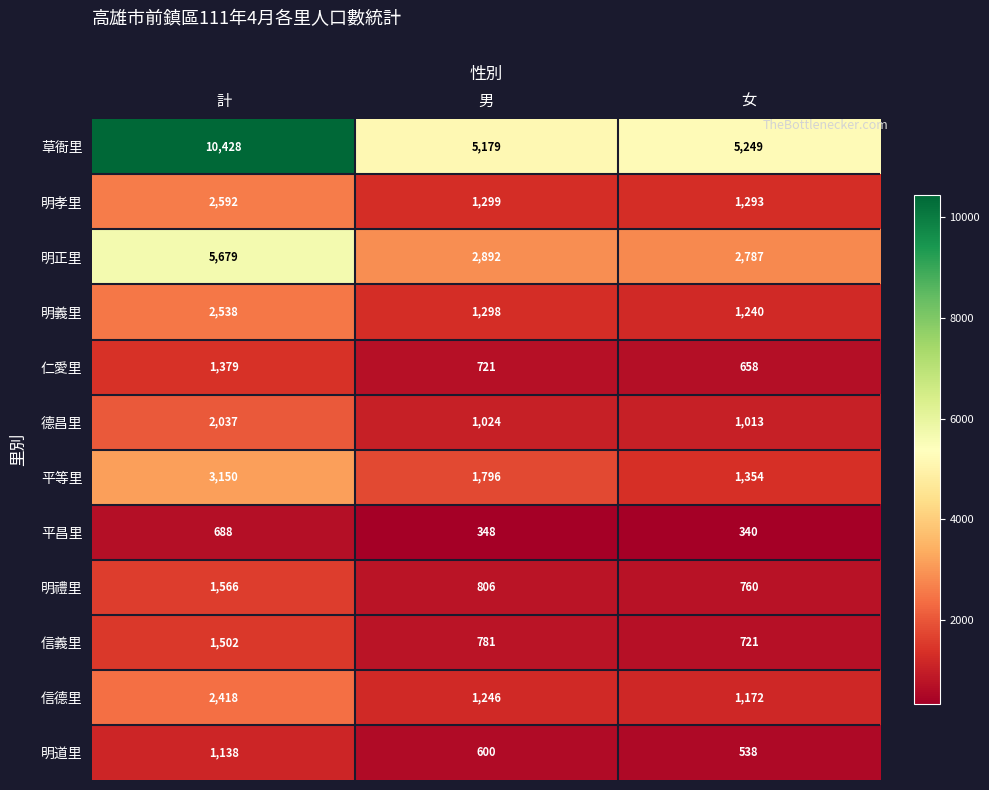

True or false: 明孝里 has a value of 2592 at 計.

True